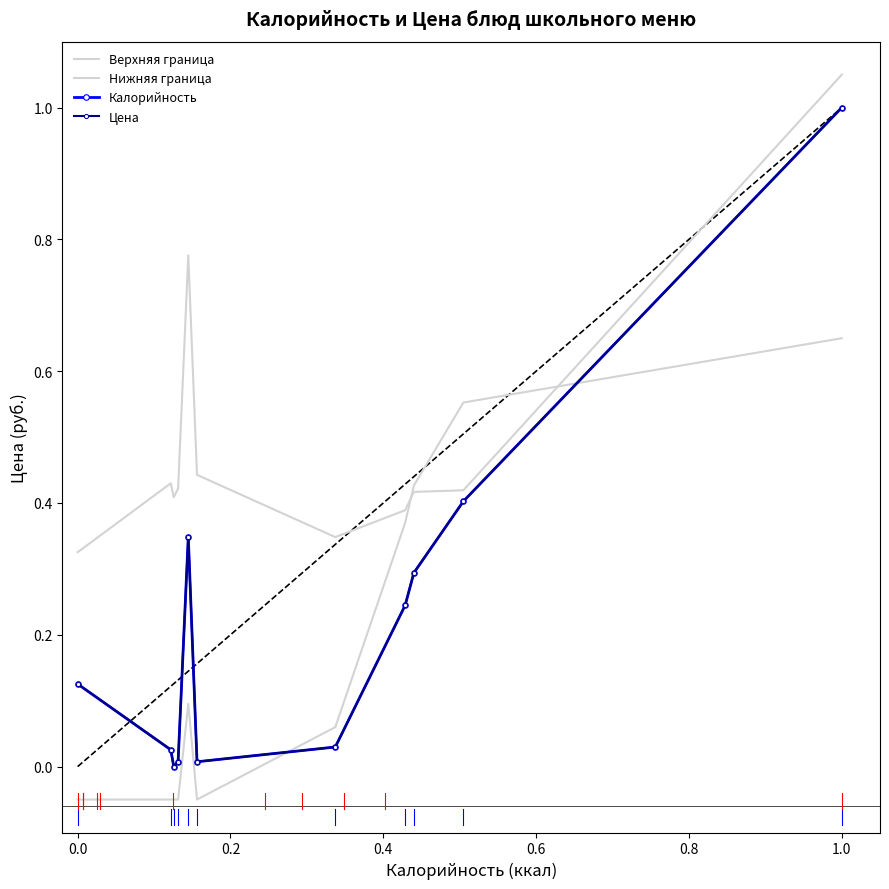

Which category has the highest value in the Калорийность series?

1.0